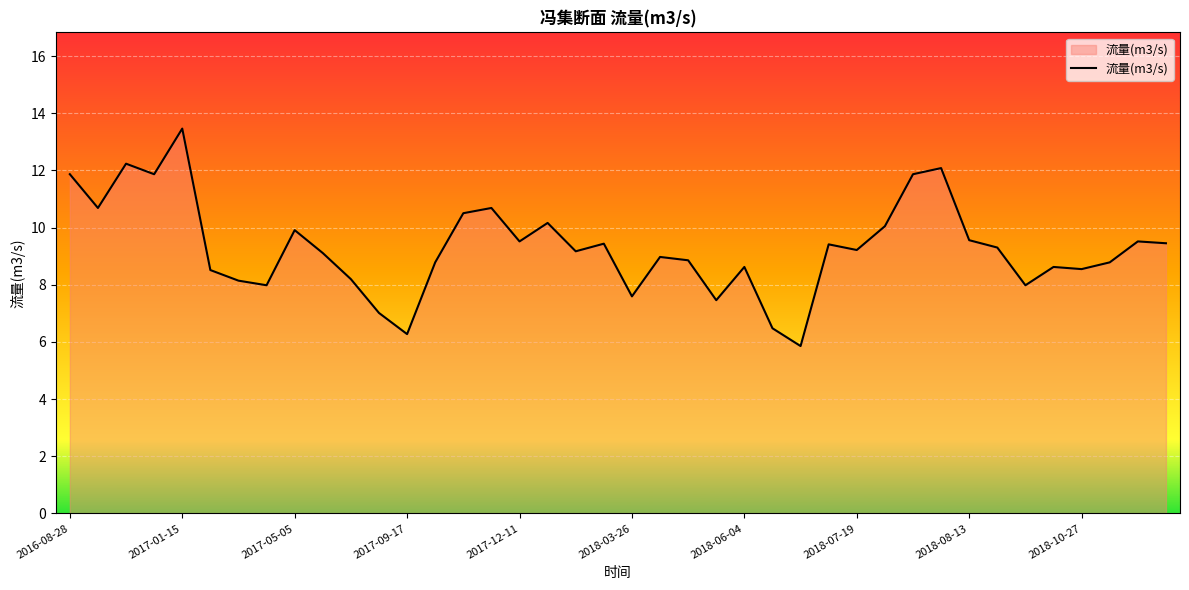

How many categories are shown in the chart?

40